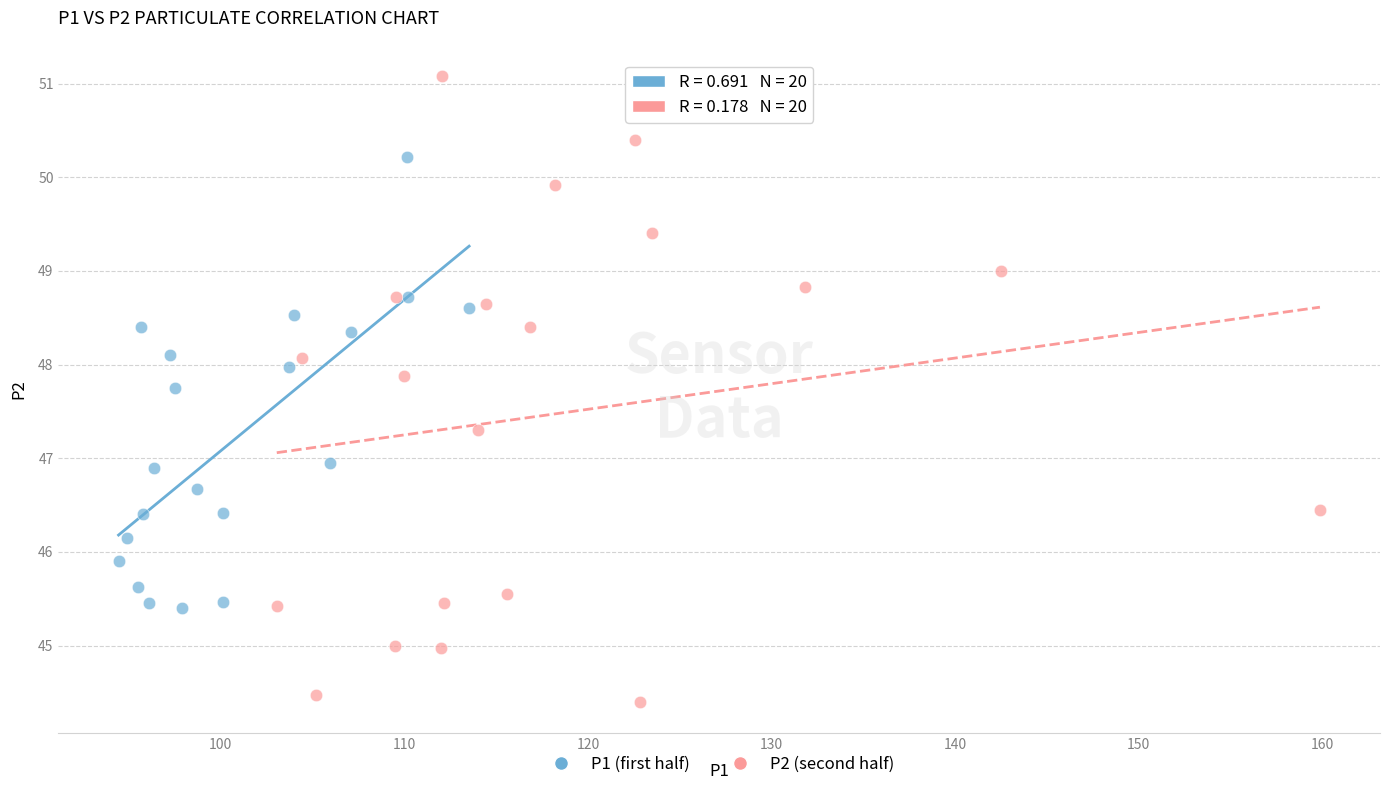

Which series has the largest Y range (max minus min)?

P2 (second half)